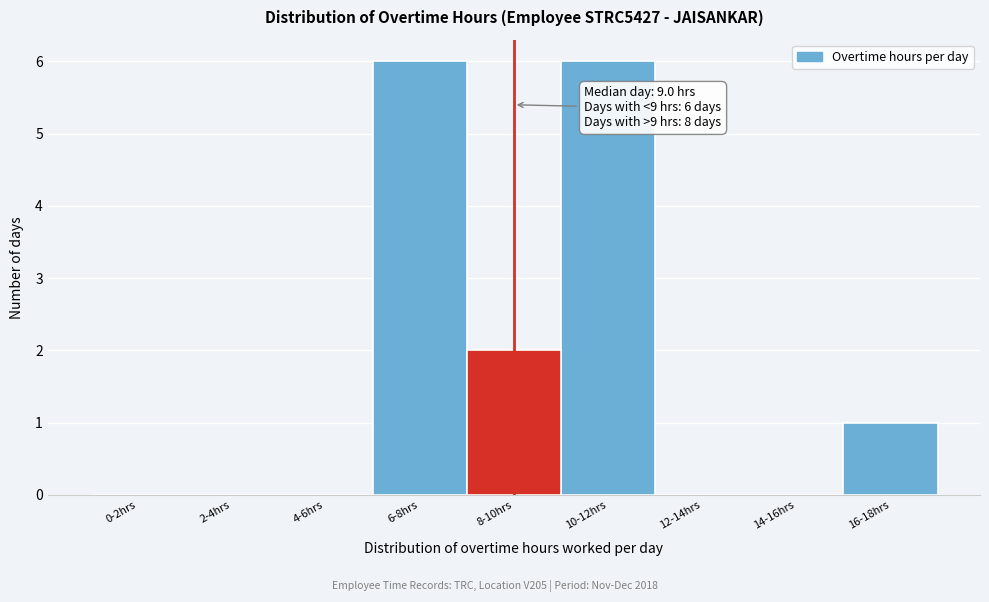

Reading left to right, transcribe all the data shown in this chart.

0-2hrs=0	2-4hrs=0	4-6hrs=0	6-8hrs=6	8-10hrs=2	10-12hrs=6	12-14hrs=0	14-16hrs=0	16-18hrs=1